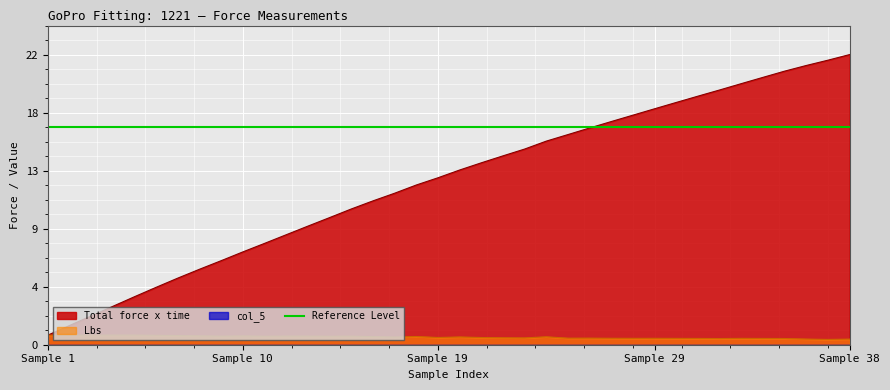

Which has a higher value, 16 or Sample 10?

16